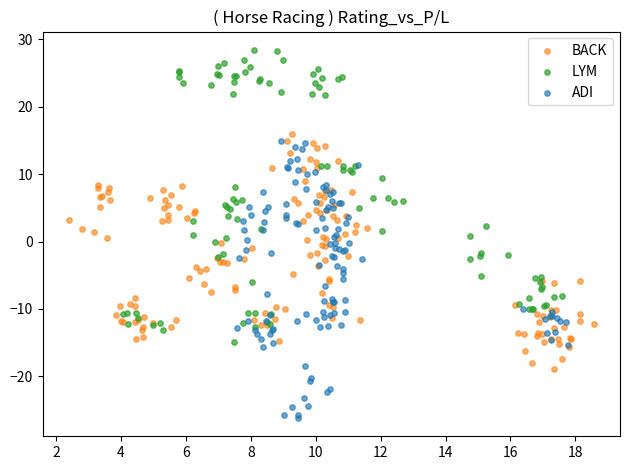

Which series contains the lowest Y value?

ADI